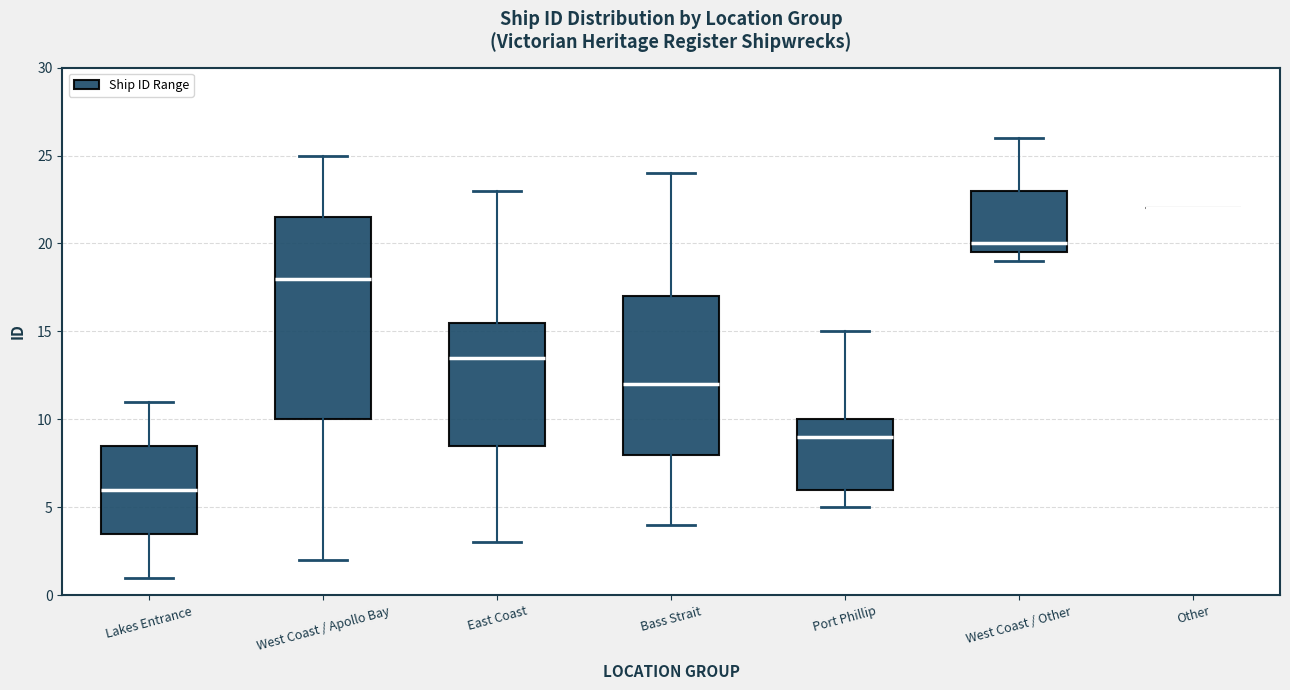

Comparing the boxes themselves (not the whiskers), which one is the tallest?

West Coast / Apollo Bay